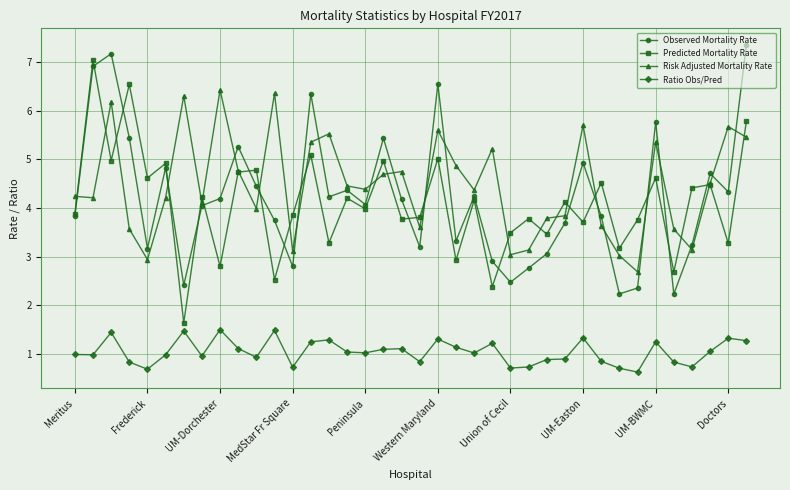

What is the value of the Risk Adjusted Mortality Rate point at the 37th from the left?

5.7